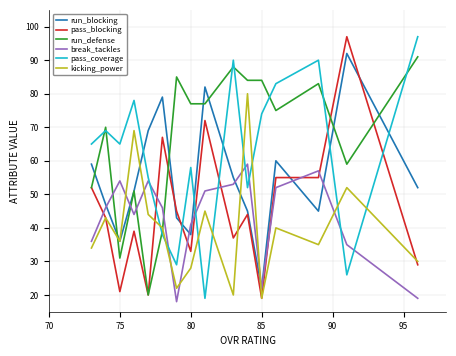

What is the average value of the pass_coverage series?

62